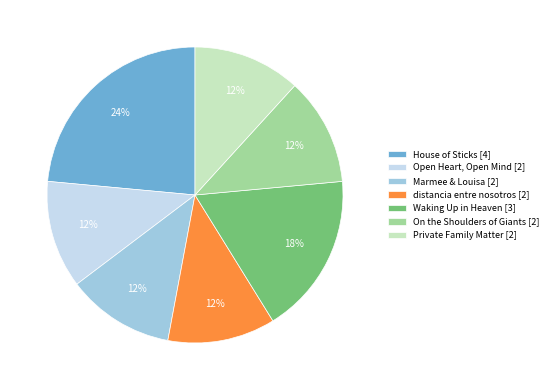

How many slices are in this pie chart?

7